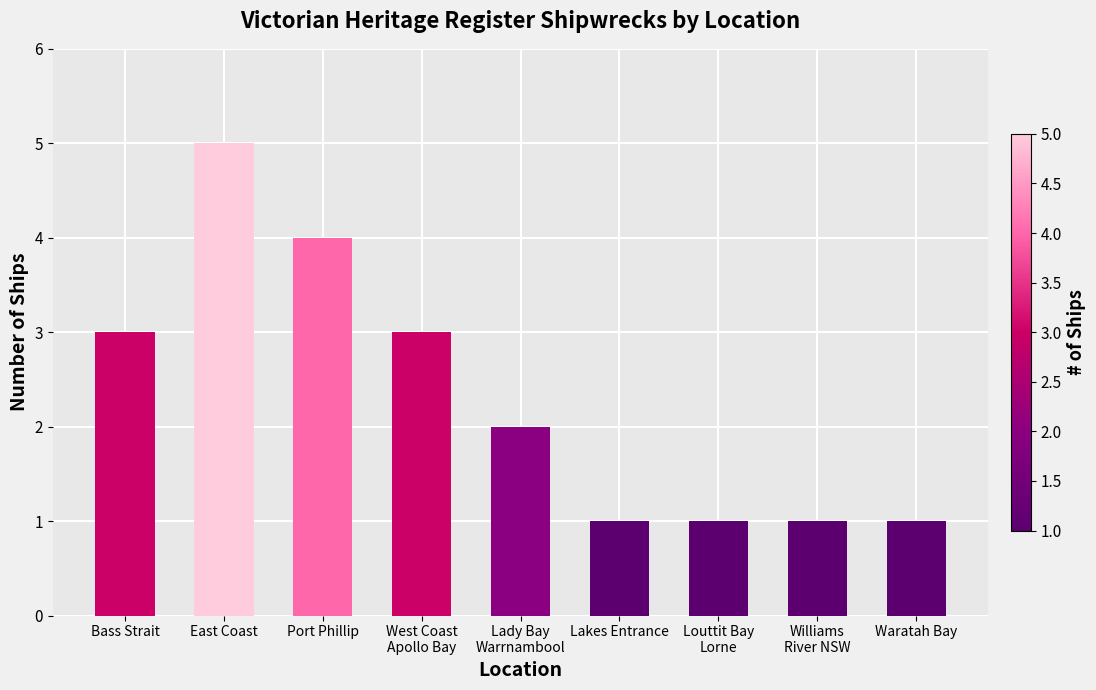

What value does the data have at Bass Strait?

3